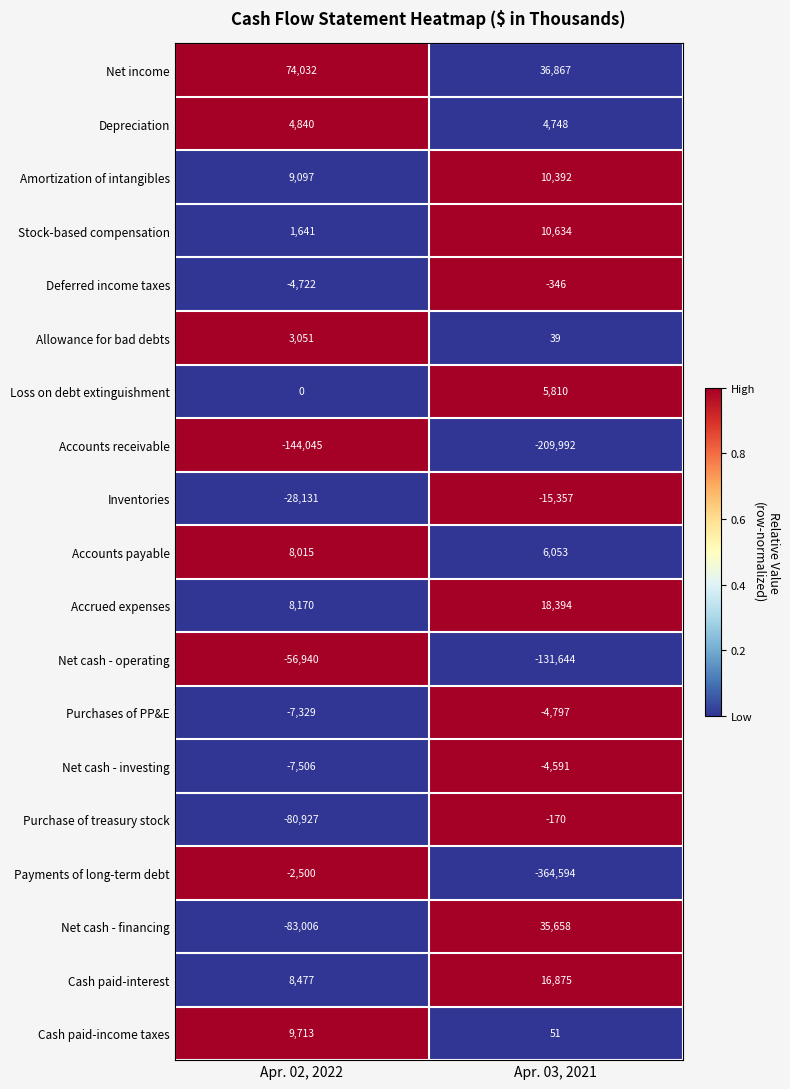

Is it true that Cash paid-interest equals 8477 at Apr. 02, 2022?

True